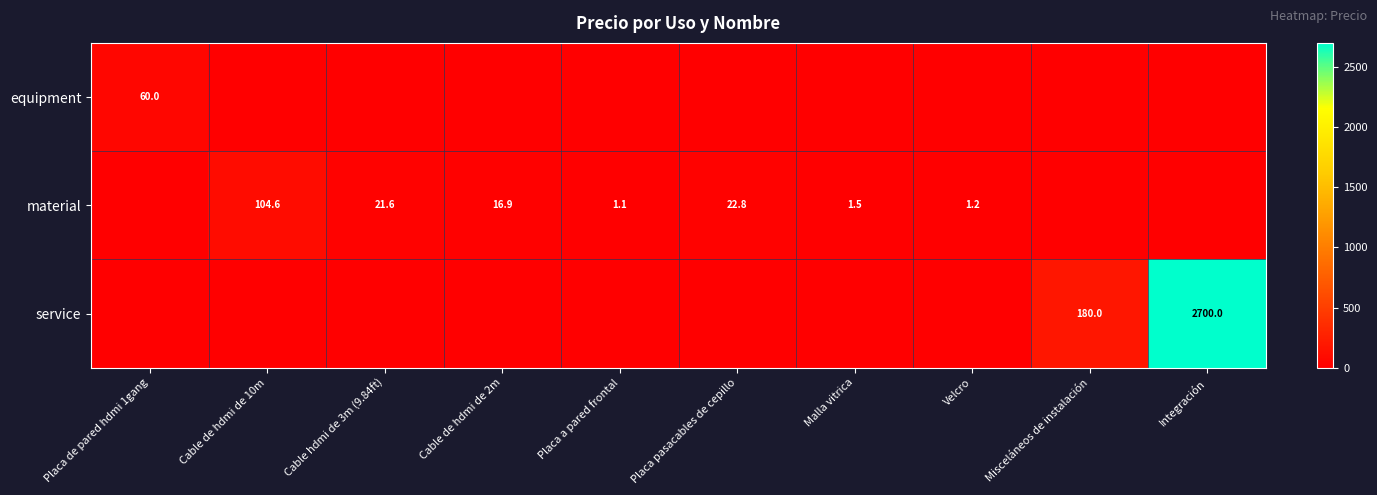

The material series shows 2.1 at Velcro. True or false?

False